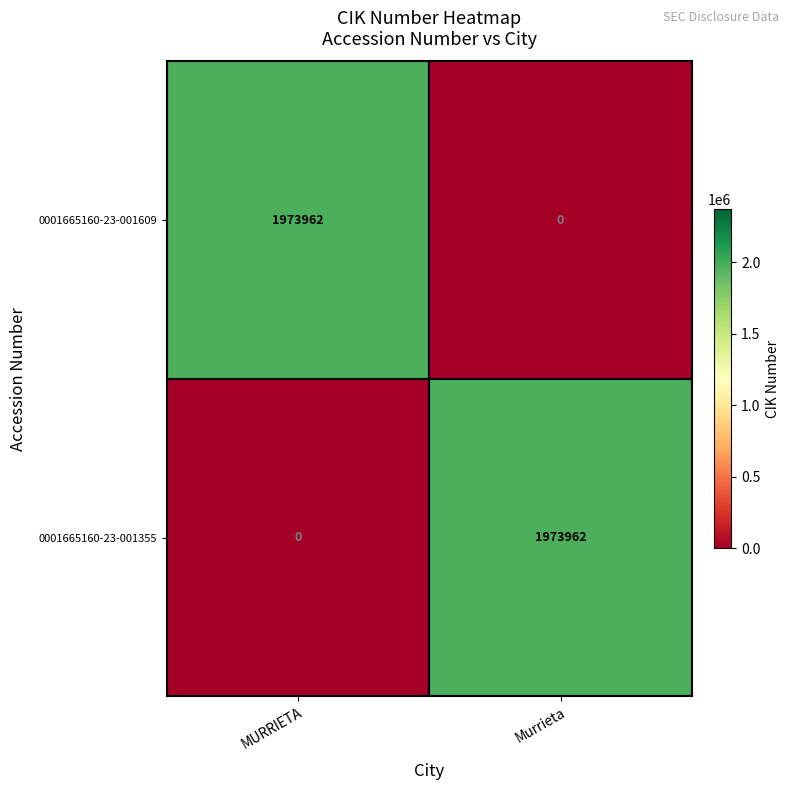

Reading left to right, transcribe all the data shown in this chart.

0001665160-23-001609: 1973962	0
0001665160-23-001355: 0	1973962